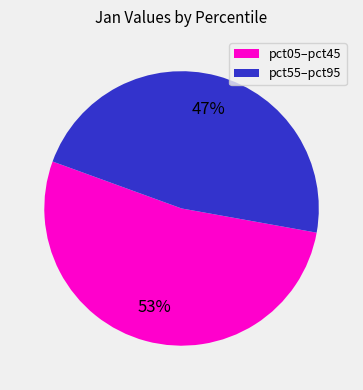

To the nearest percent, what is the average slice percentage?

50%